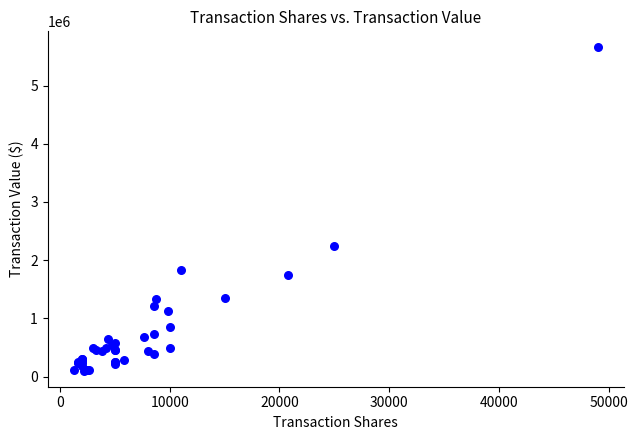

What Y value in the scatter plot is closest to 2879060?

2246843